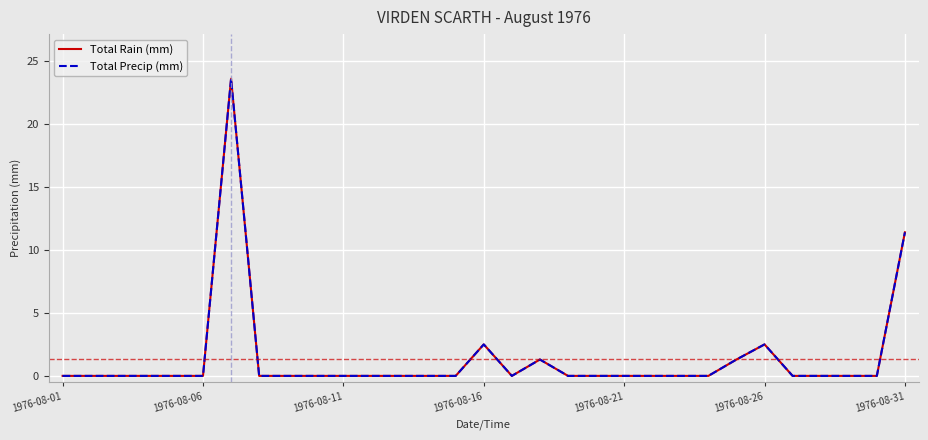

Is this an area chart (filled region under the line)?

No